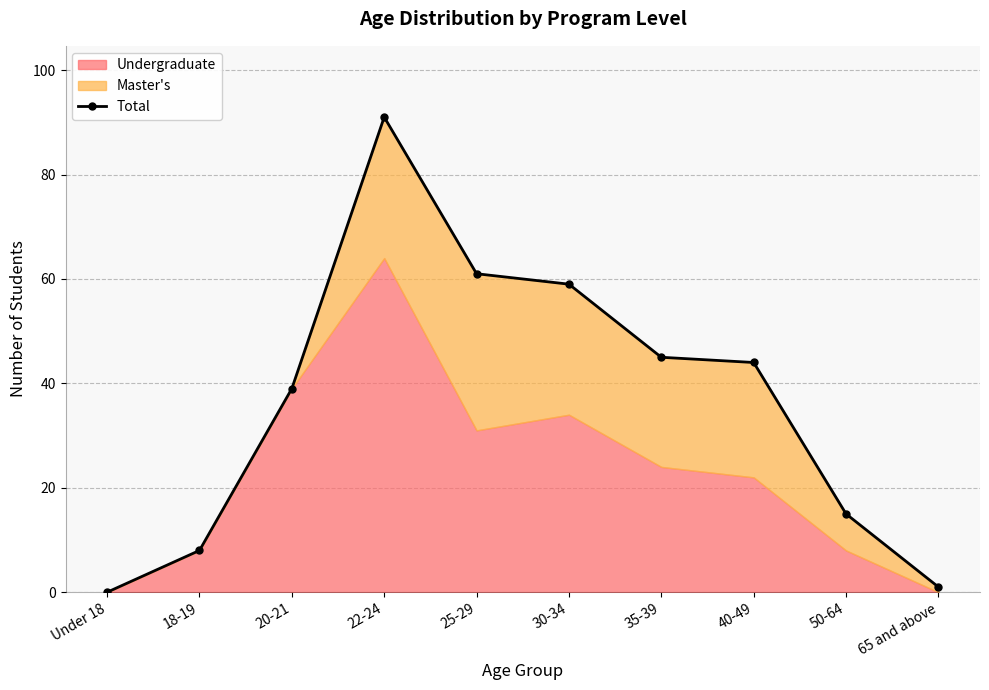

How many values are below 44?

5